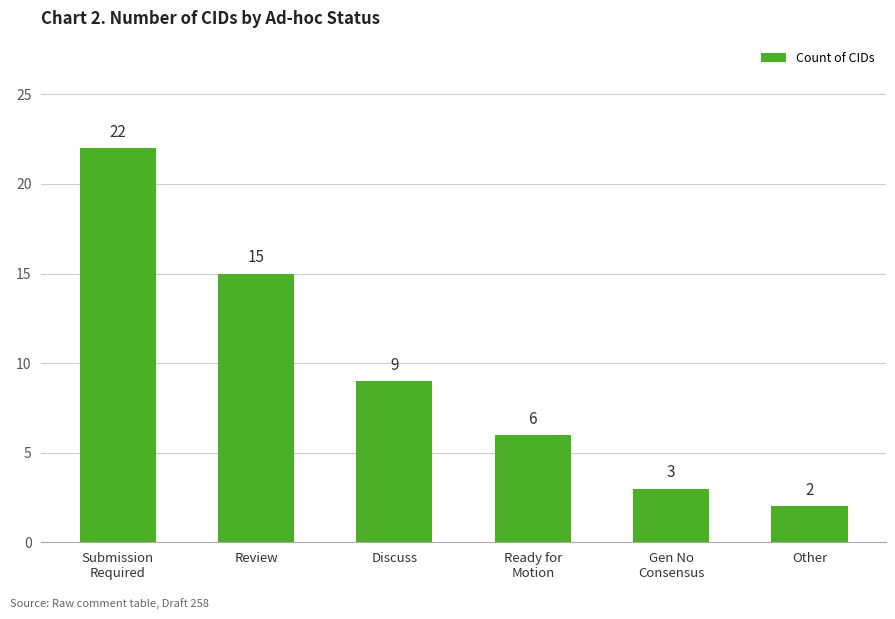

Which label corresponds to the smallest value in the chart?

Other